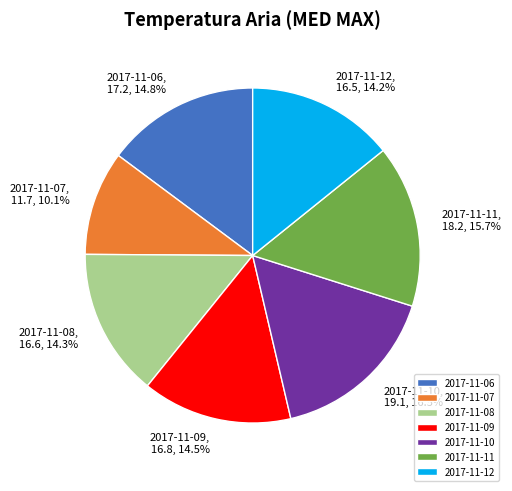

Is 2017-11-07 the majority of the pie?

No